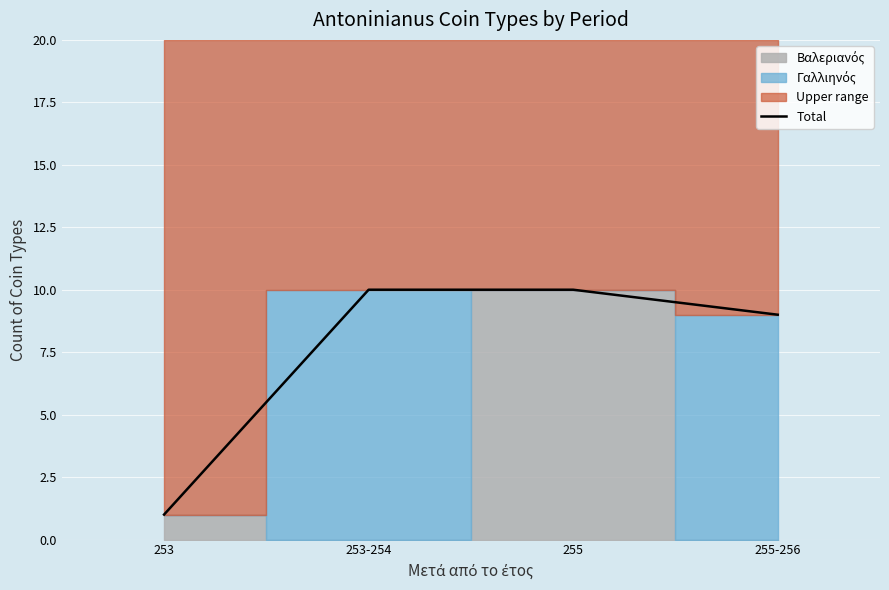

Count the values in the range 9 to 10.

3